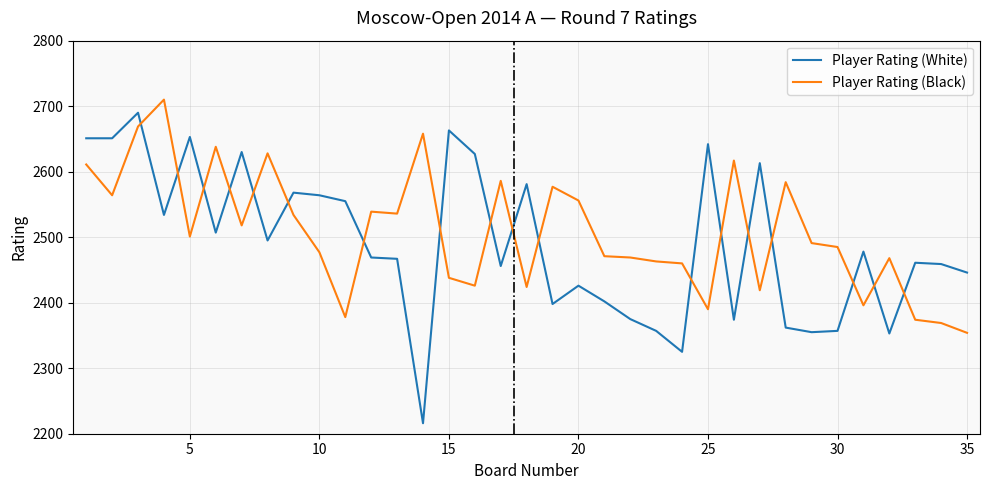

What is the smallest value displayed?

2216